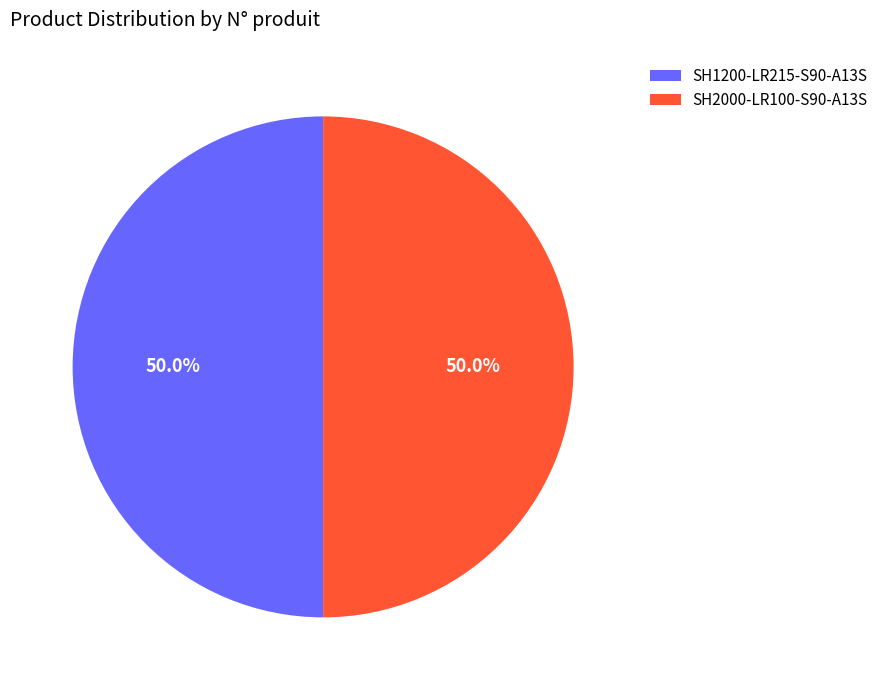

Combined, what portion of the pie is SH1200-LR215-S90-A13S and SH2000-LR100-S90-A13S?

100.0%